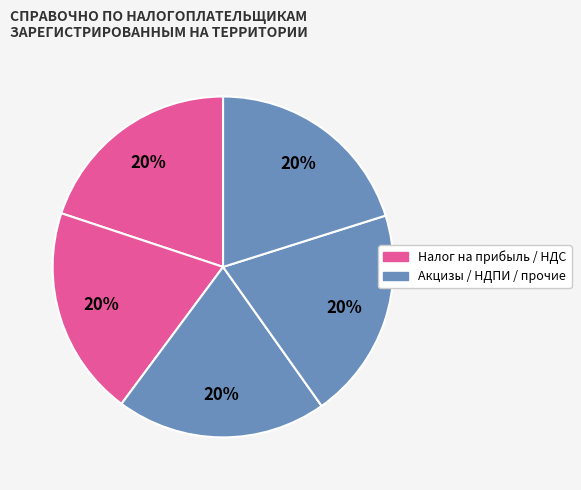

Count the number of slices in the pie.

5